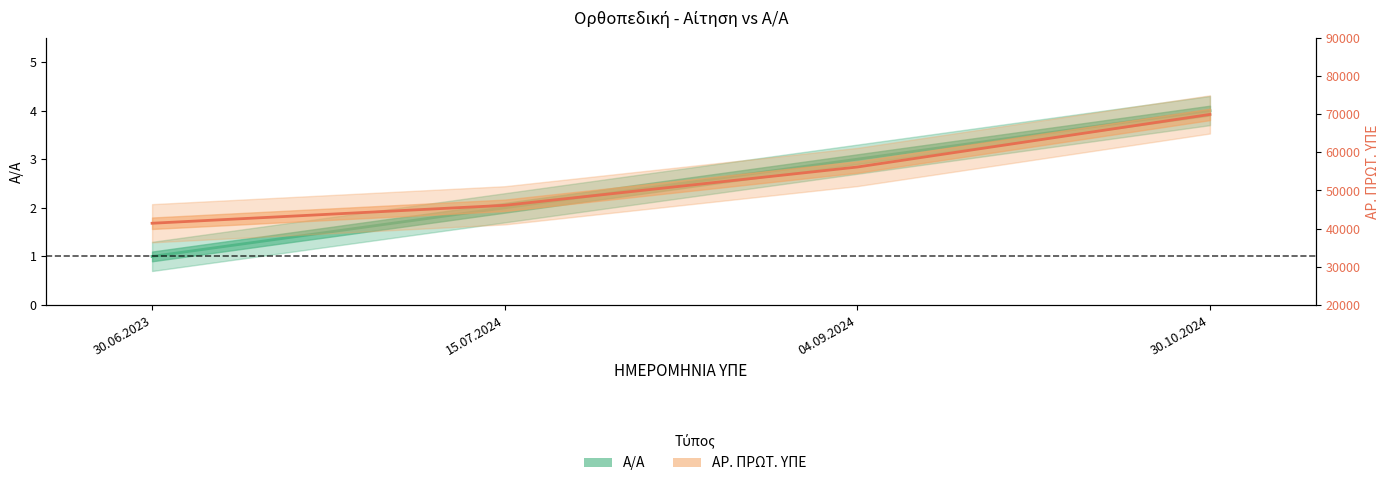

Is this an area chart (filled region under the line)?

No